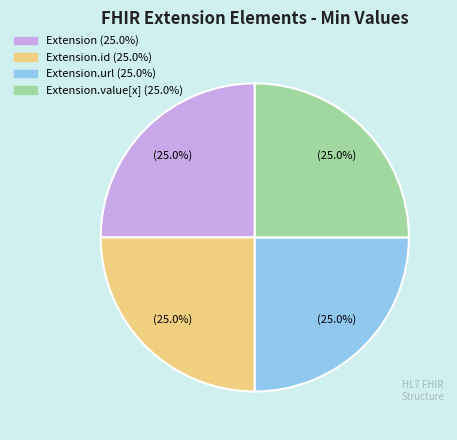

Is there a majority slice in this chart?

No